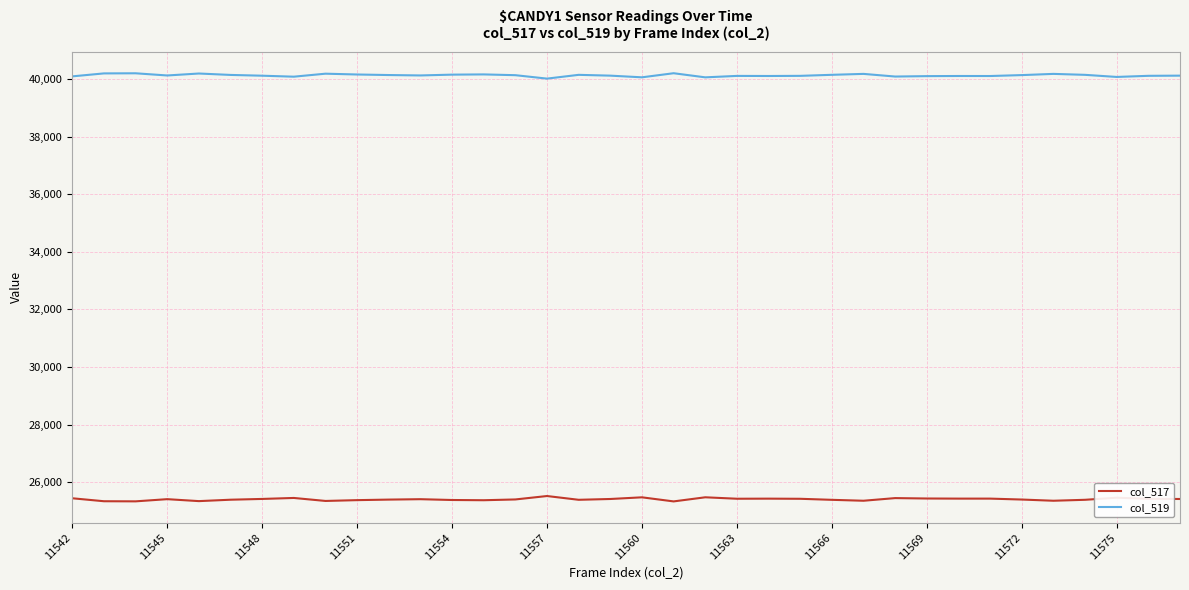

Which series has the largest total across all categories?

col_519